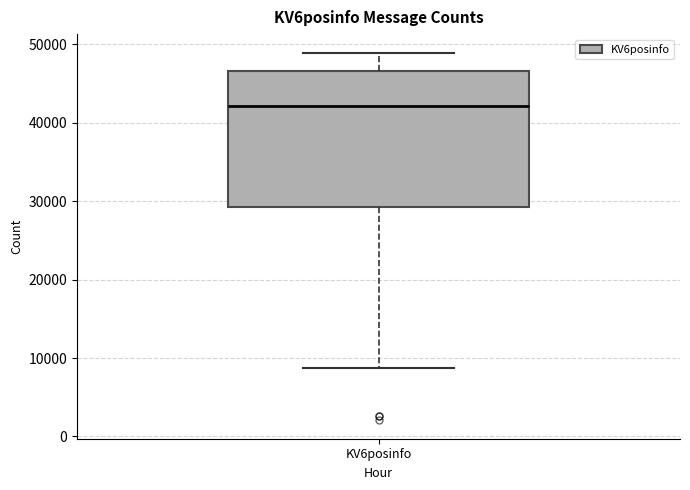

Read this box plot against the y-axis: the position of the median line, the range covered by the box, and the ends of both whiskers. The values are not printed on the chart, so give them approximately, as read against the axis.

median 42000, box 29000 to 47000, whiskers 9000 to 49000